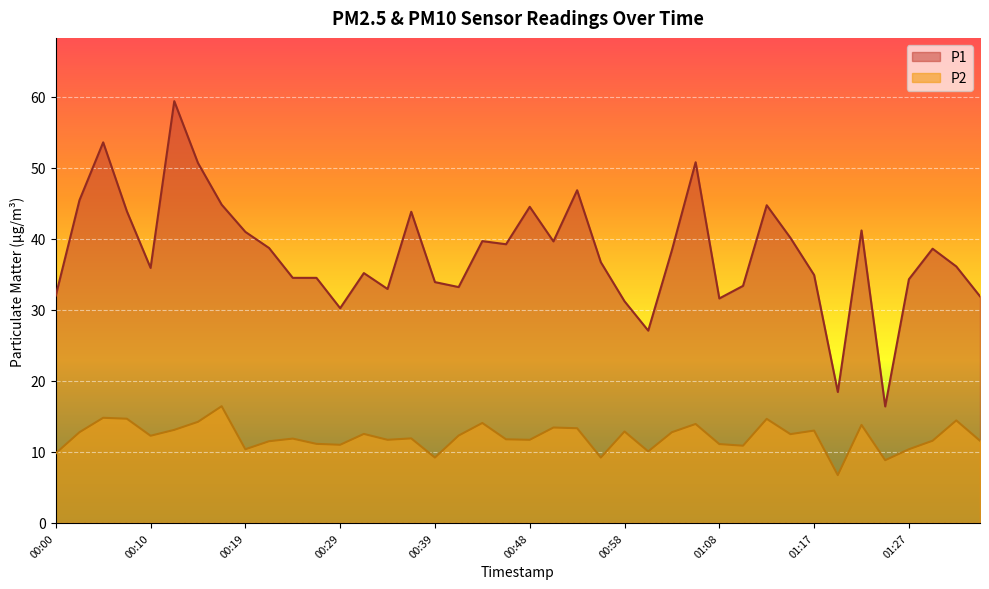

True or false: P2 and P1 intersect in this chart.

False